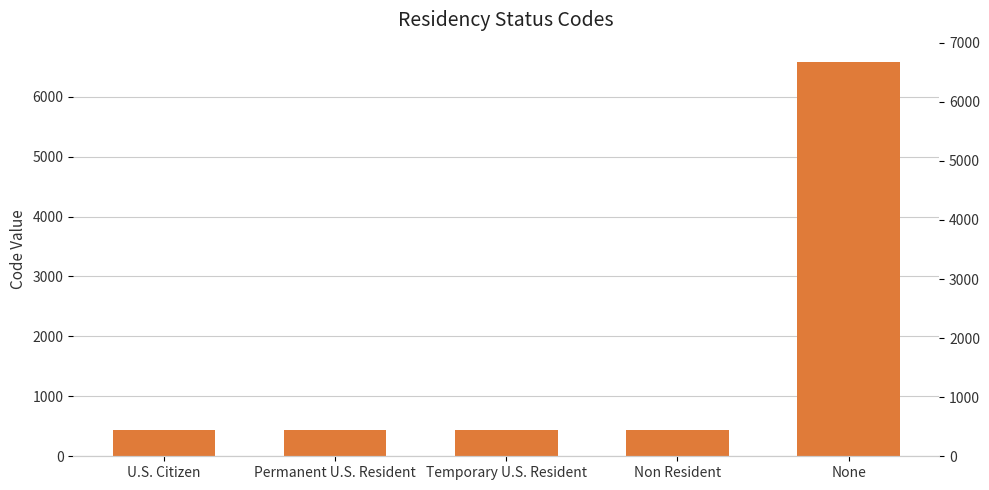

What is the maximum value shown in the chart?

6572